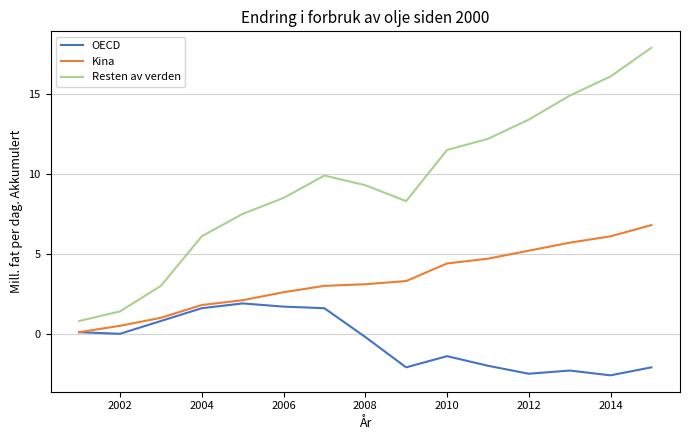

True or false: Resten av verden and OECD intersect in this chart.

False